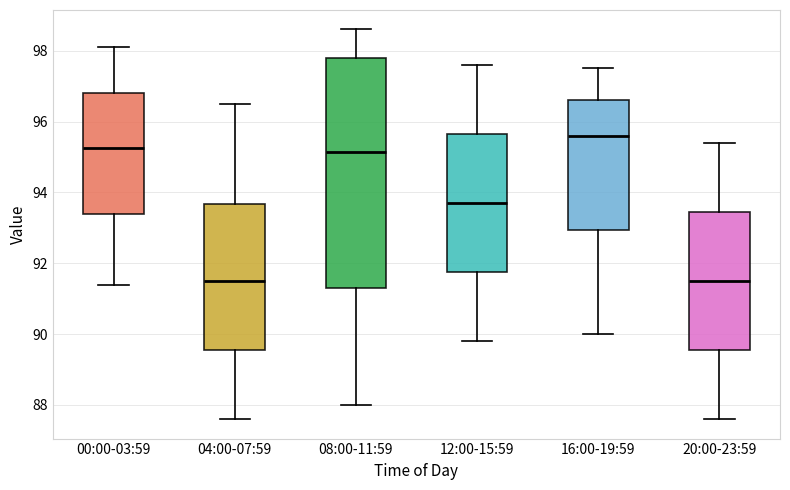

Which box is the tallest, from its lower edge to its upper edge?

08:00-11:59